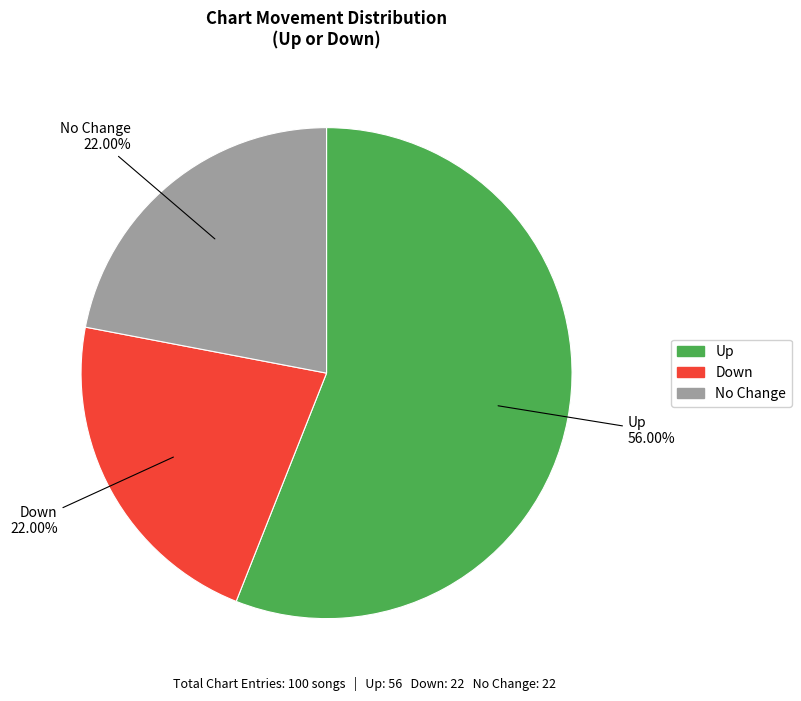

Count the number of slices in the pie.

3